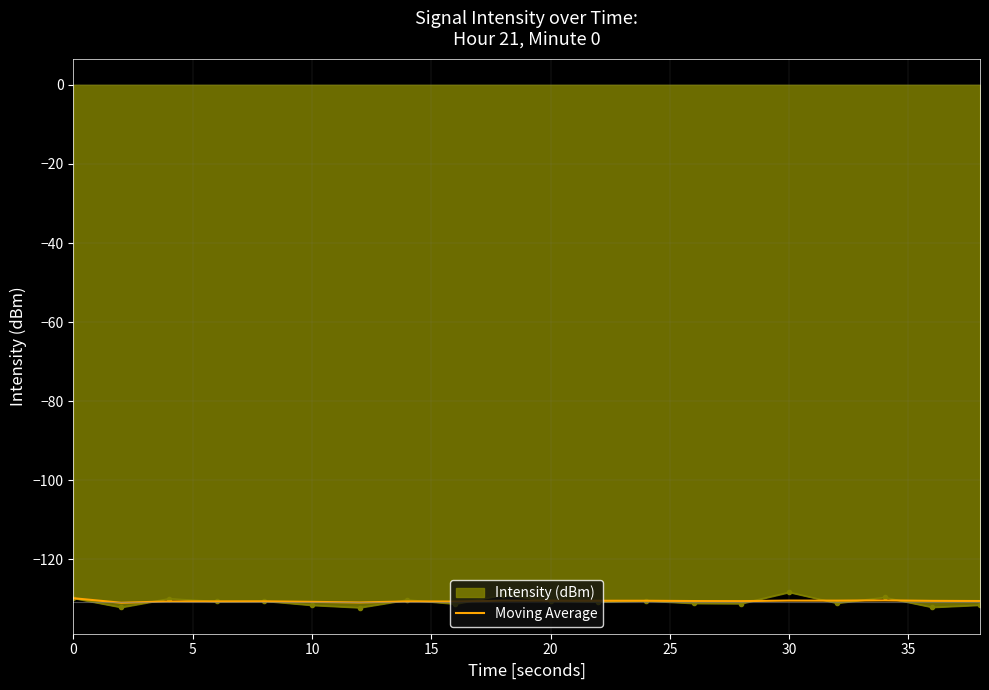

Which series has the widest spread of values?

Intensity (dBm)